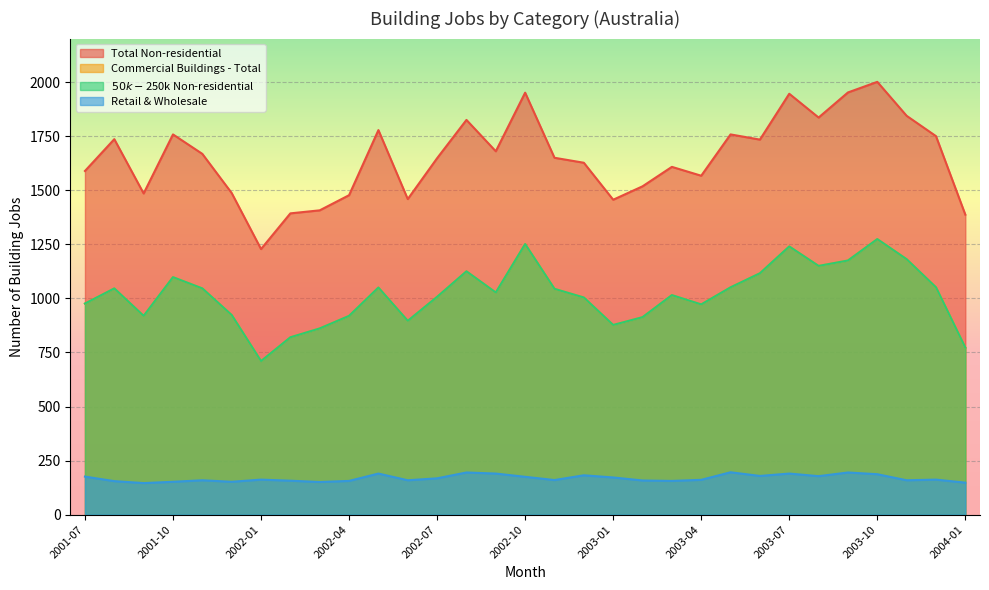

In Retail & Wholesale, how many points are lower than both neighbors (excluding endpoints)?

9